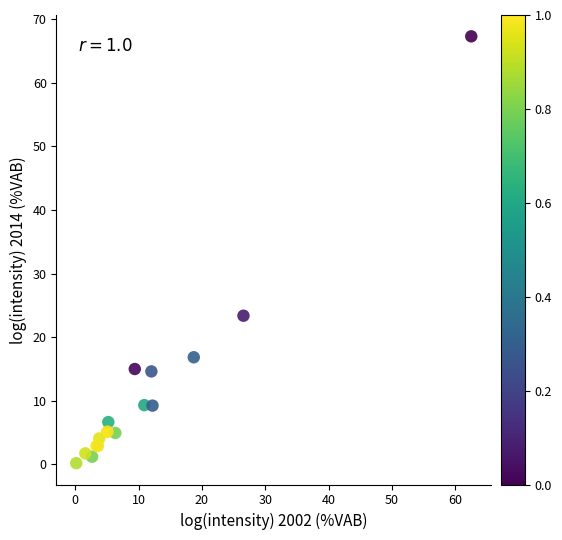

What Y value in the scatter plot is closest to 33?

23.4